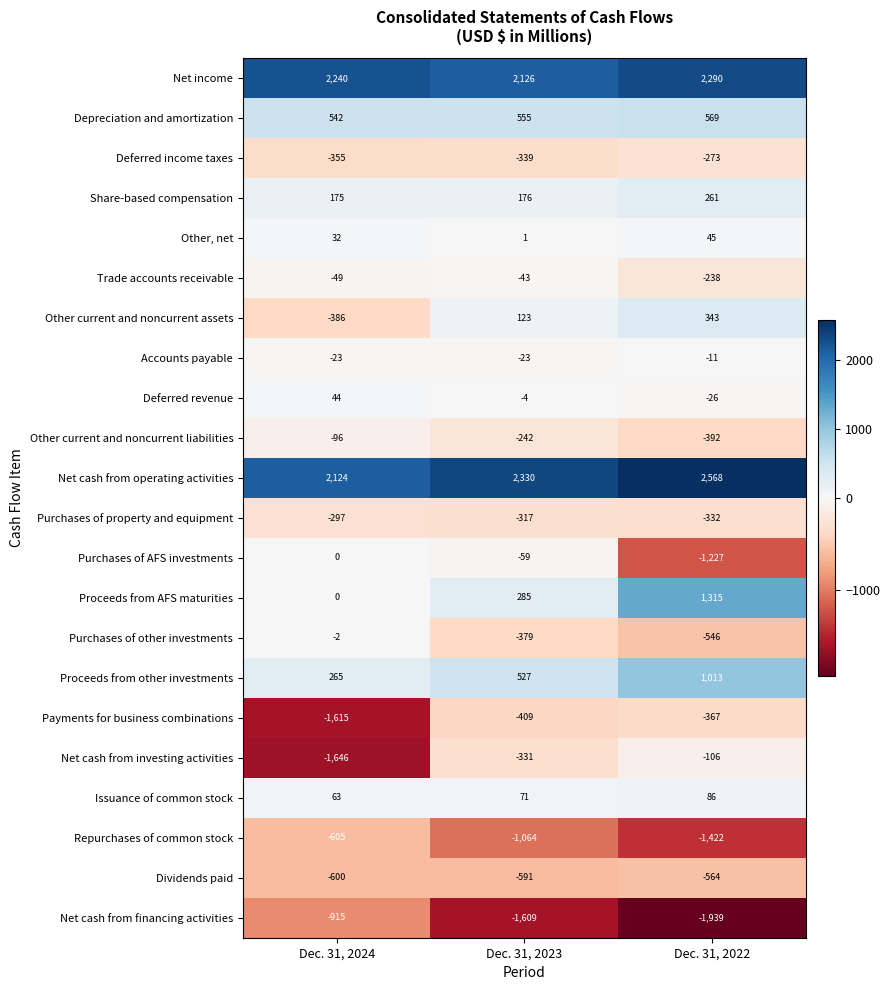

Is it true that Net income equals 3385 at Dec. 31, 2023?

False